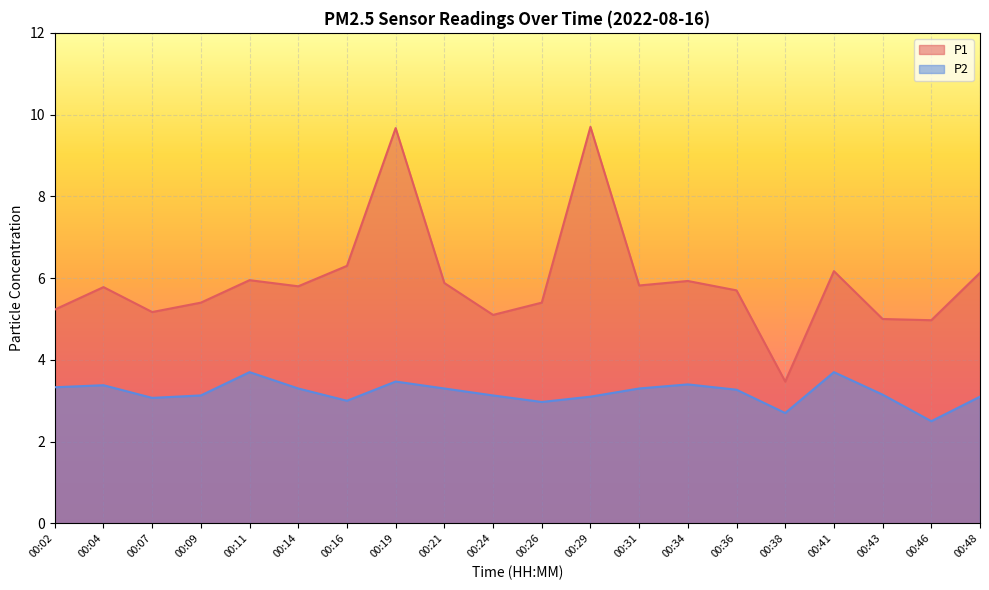

In P2, how many points are lower than both neighbors (excluding endpoints)?

5